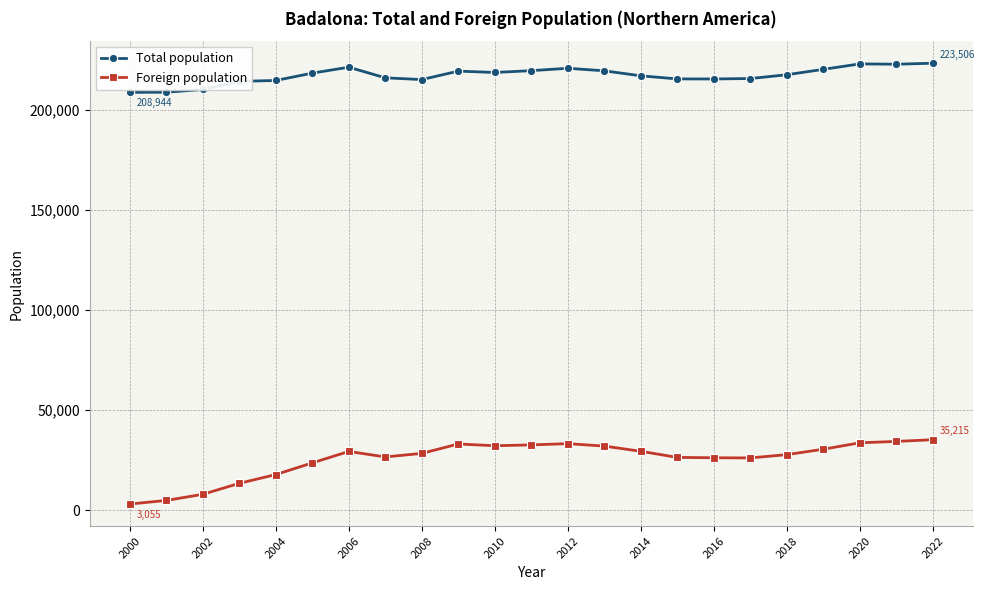

What is the maximum value for Total population?

223506